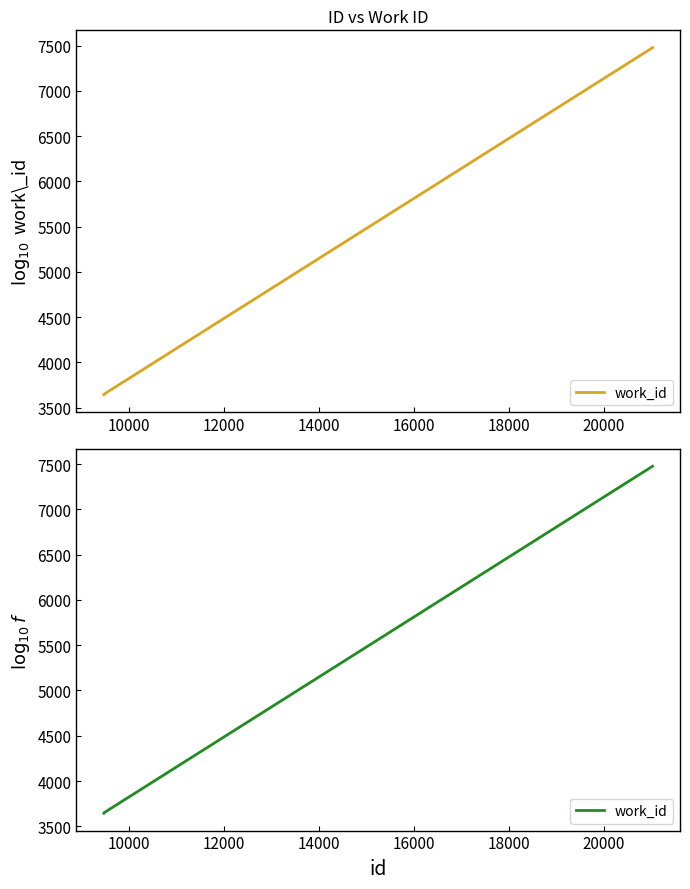

Is it true that the value at 8000 is 992?

False